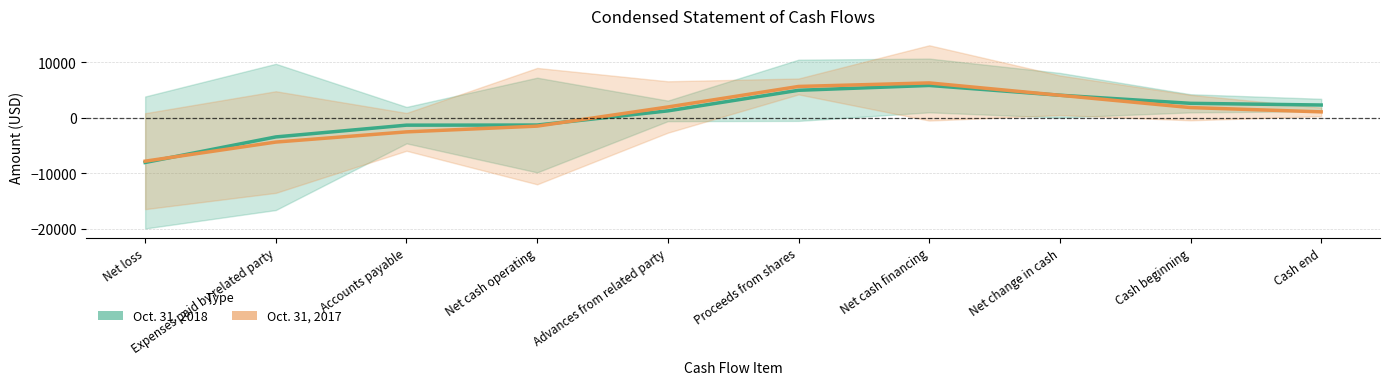

What position from the right is Cash beginning?

2